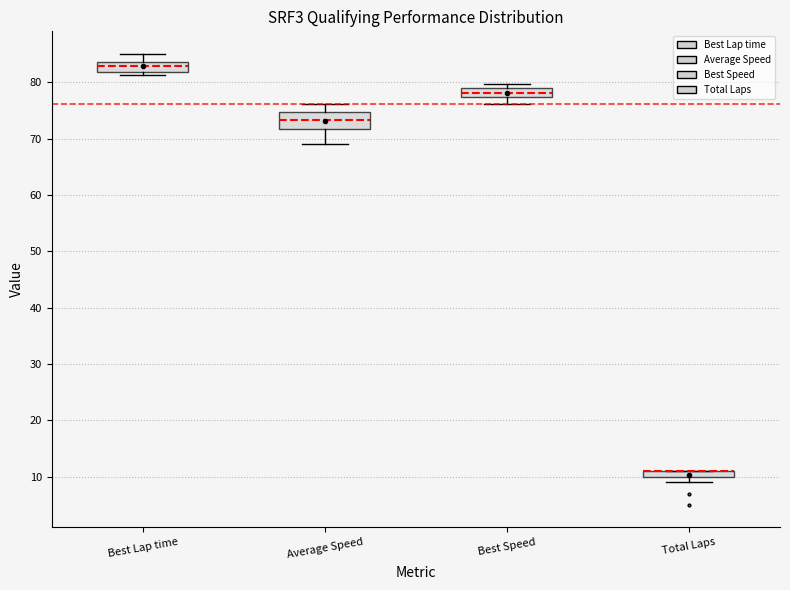

Which box is the tallest, from its lower edge to its upper edge?

Average Speed